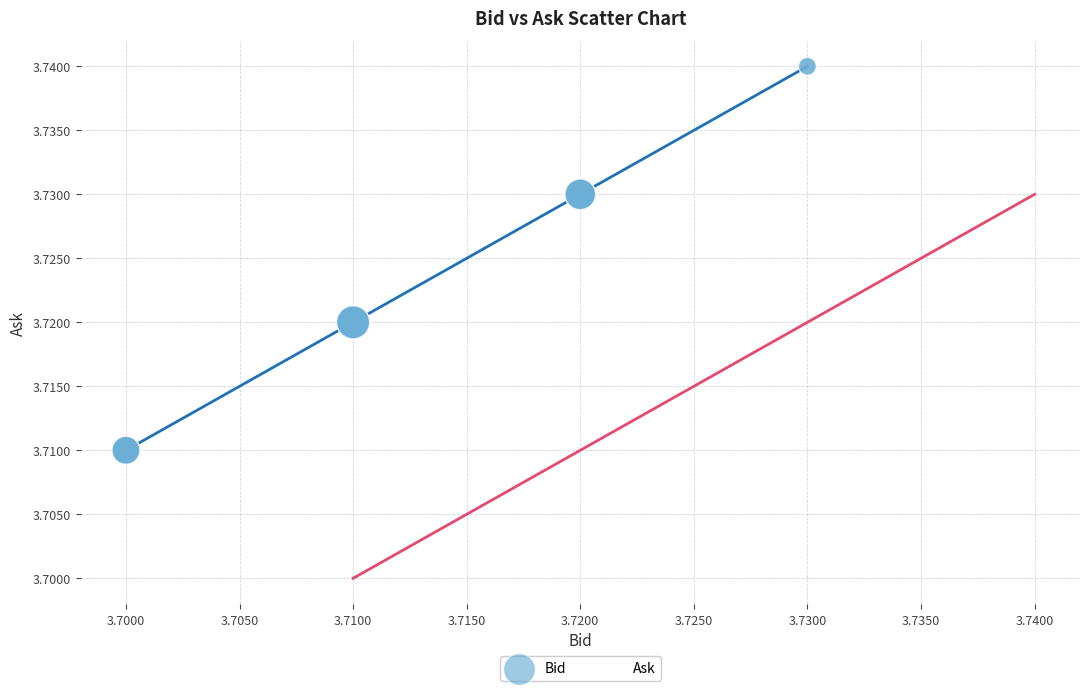

Which series reaches the minimum Y coordinate?

Ask